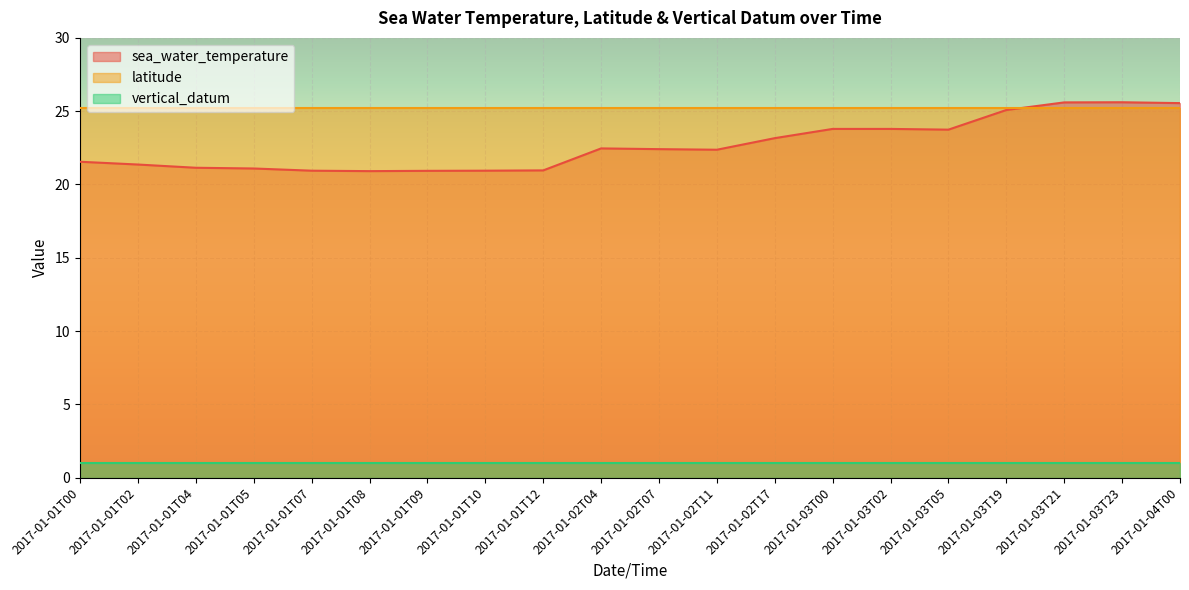

How many lines are shown in the chart?

3